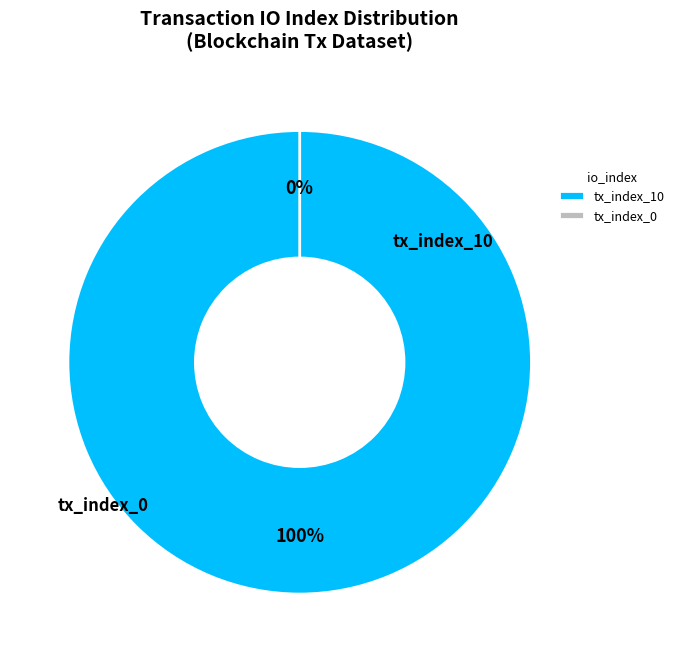

True or false: tx_index_0 accounts for 6% of the total.

False